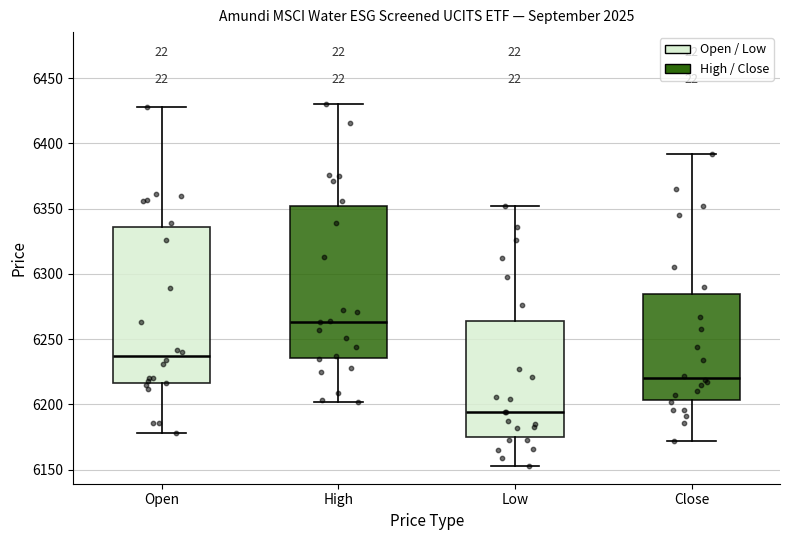

Which box's median line is the lowest?

Low